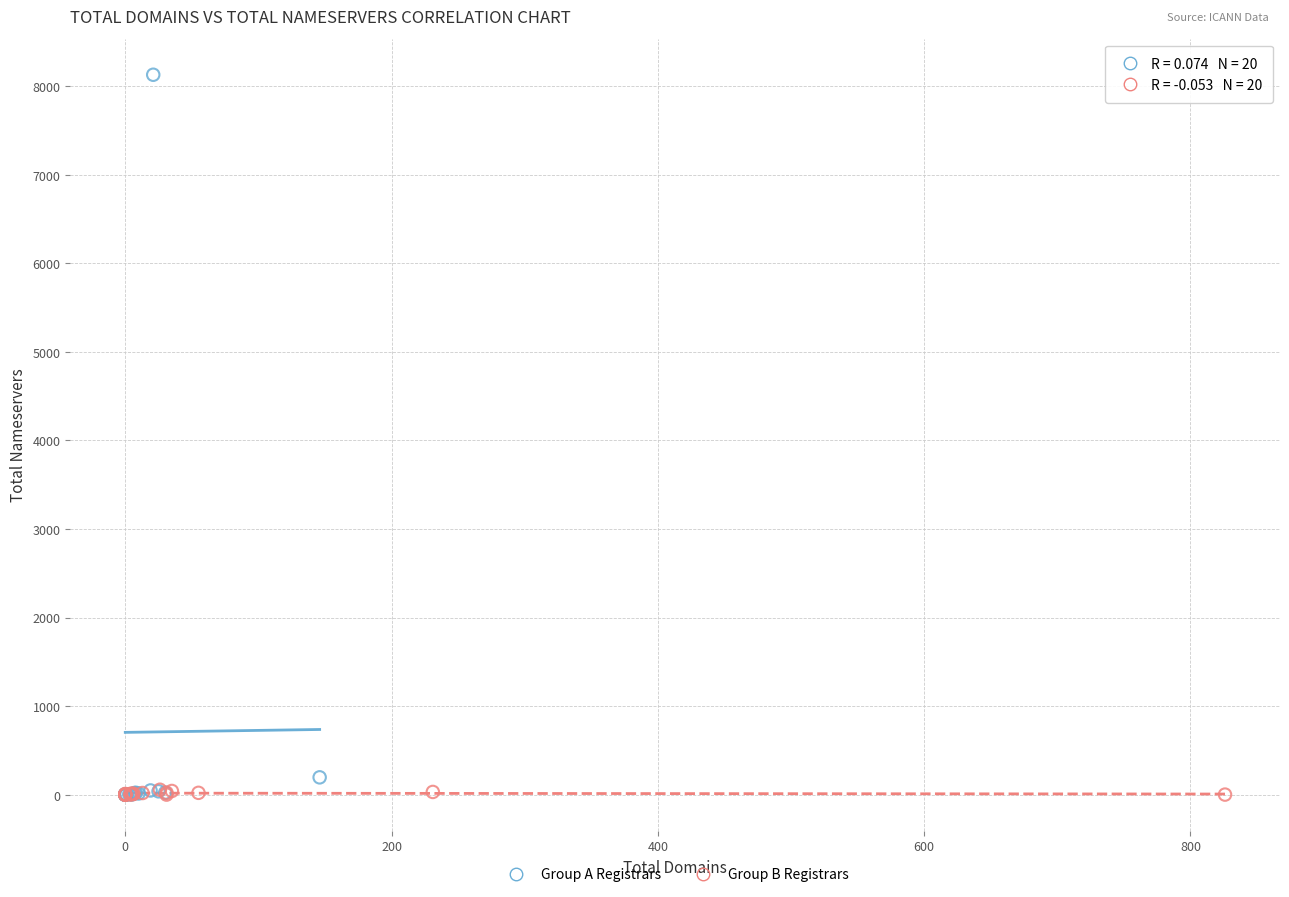

What are all the series names shown in the legend?

Group A Registrars, Group B Registrars